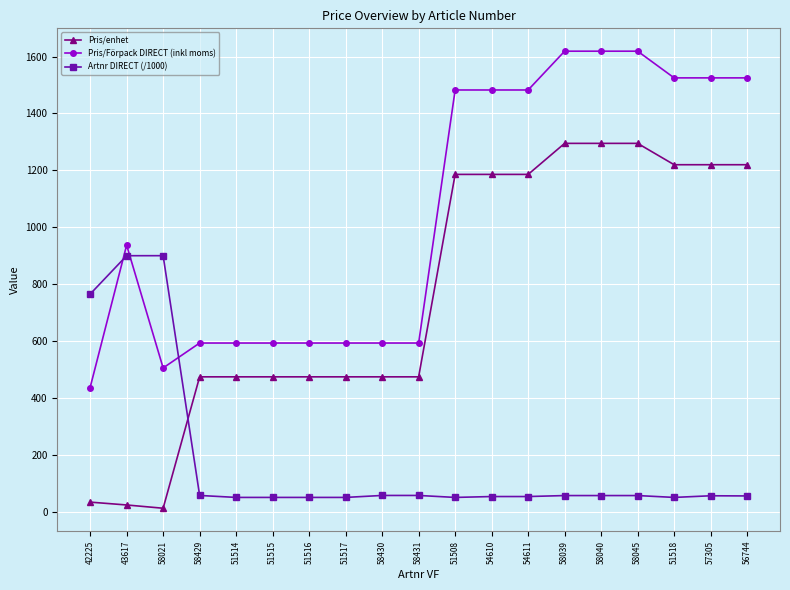

What is the maximum value shown in the chart?

1618.8